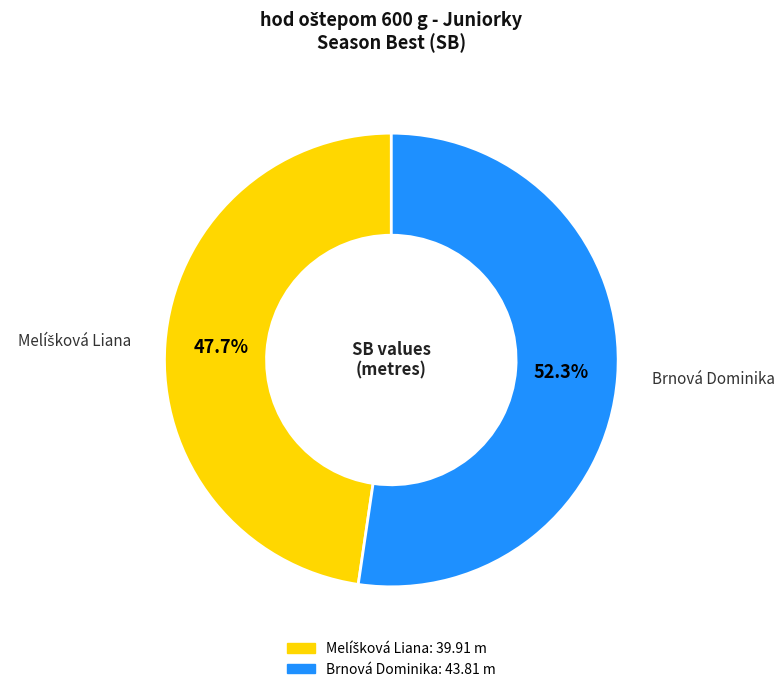

Is there any slice that represents more than half of the pie?

Yes